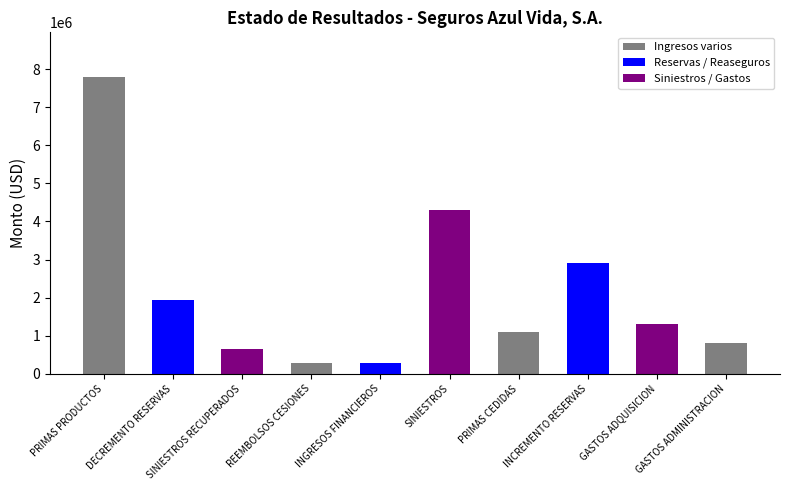

Read the value at GASTOS ADQUISICION.

1319221.1